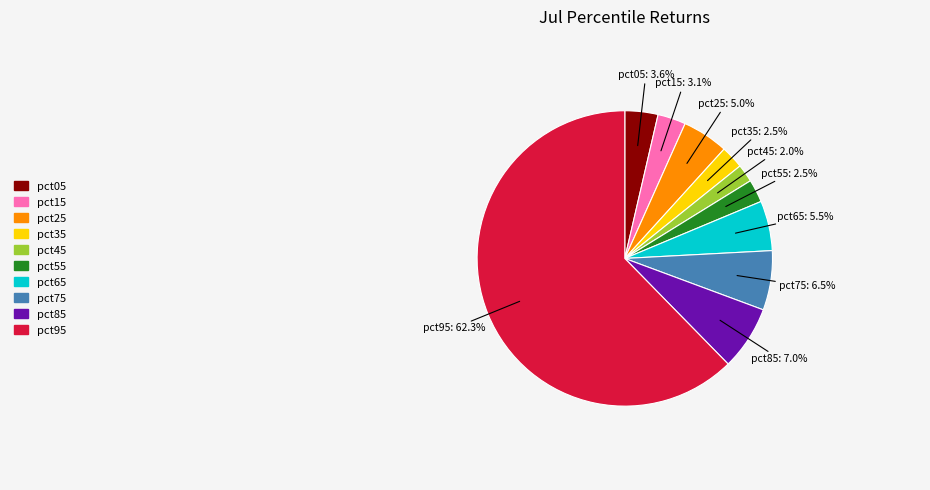

Which slice represents more than half of the pie?

pct95